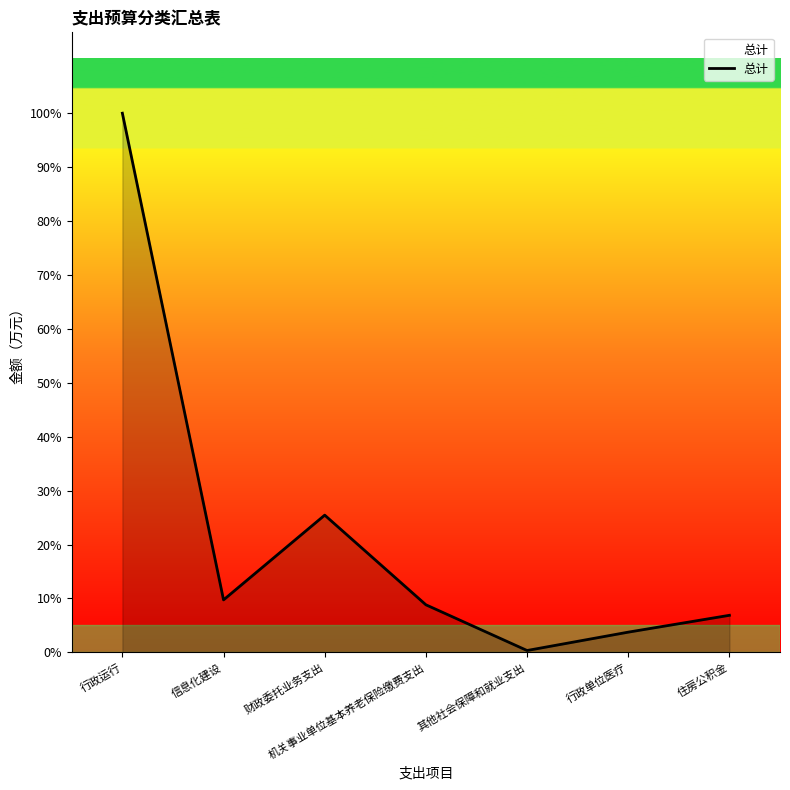

What is the difference between the values at 其他社会保障和就业支出 and 财政委托业务支出?

335.4